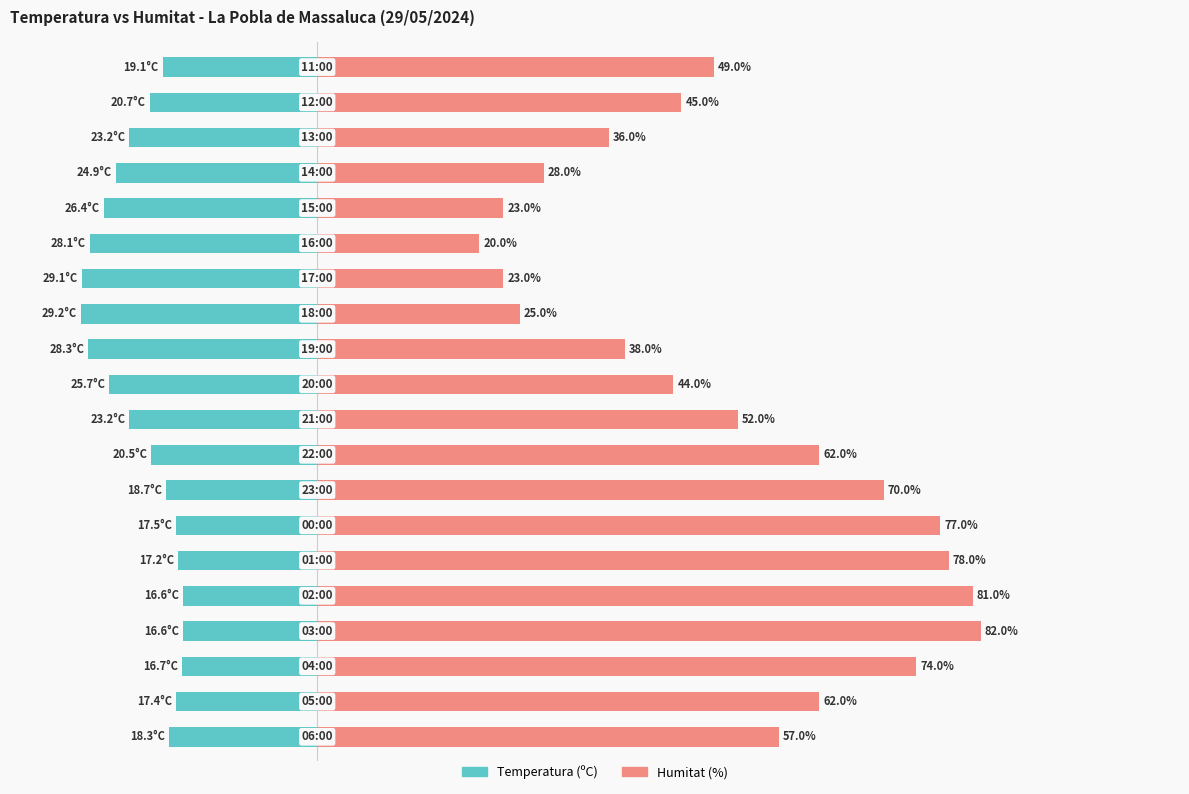

At 9, list the series in order from largest to smallest.

Humitat (%), Temperatura (ºC)